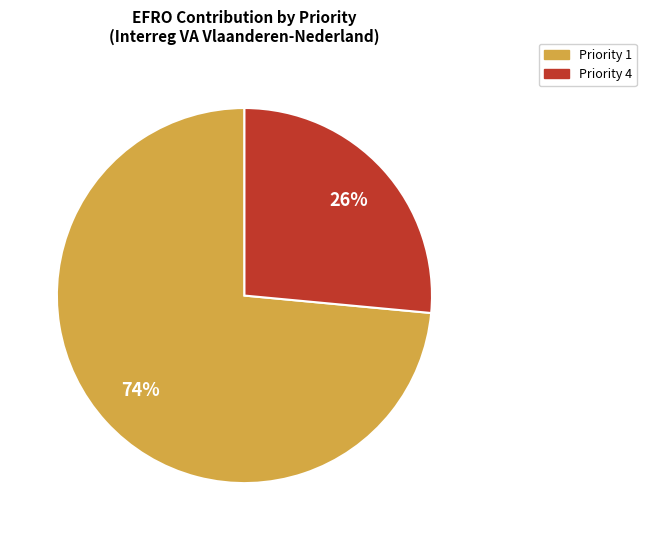

To the nearest percent, what is the average slice percentage?

50%